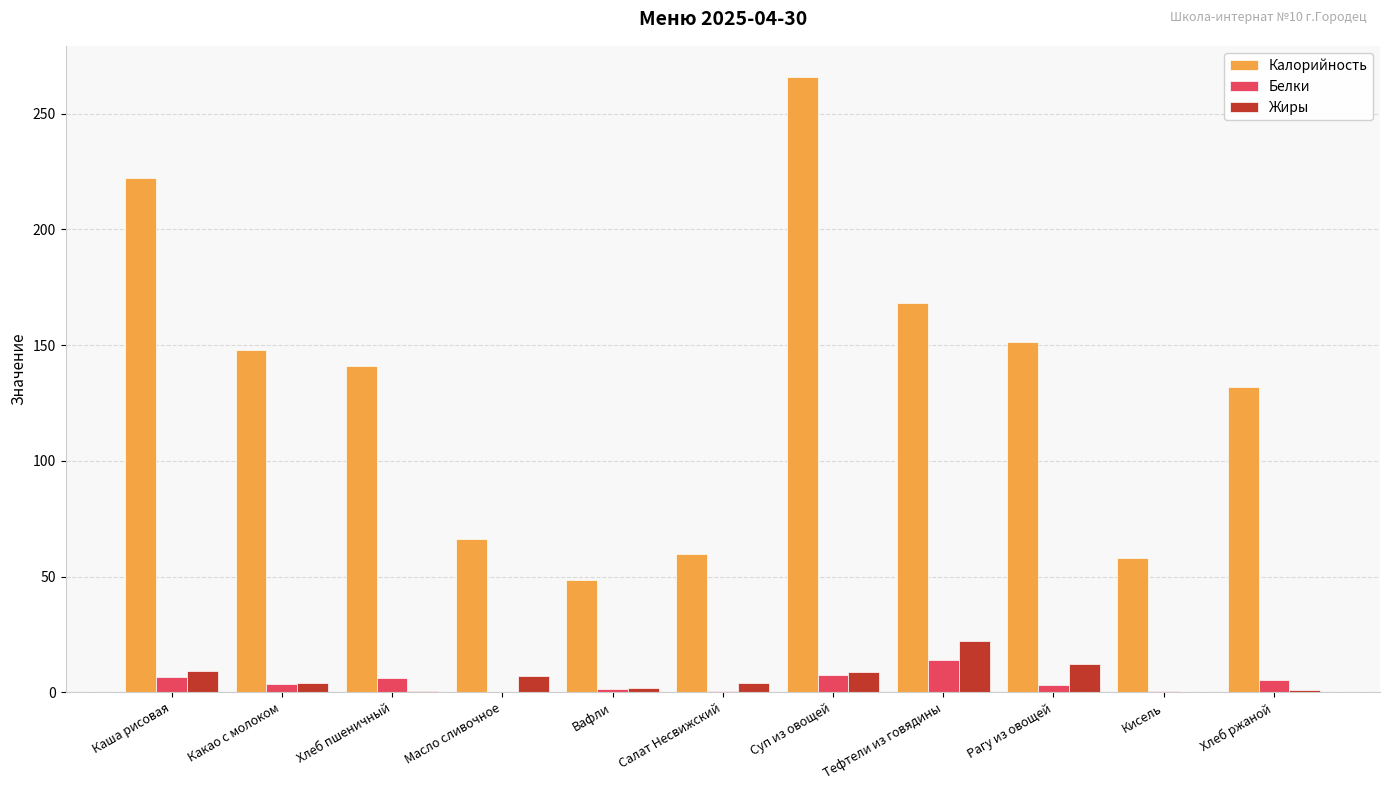

What are all the series names shown in the legend?

Калорийность, Белки, Жиры